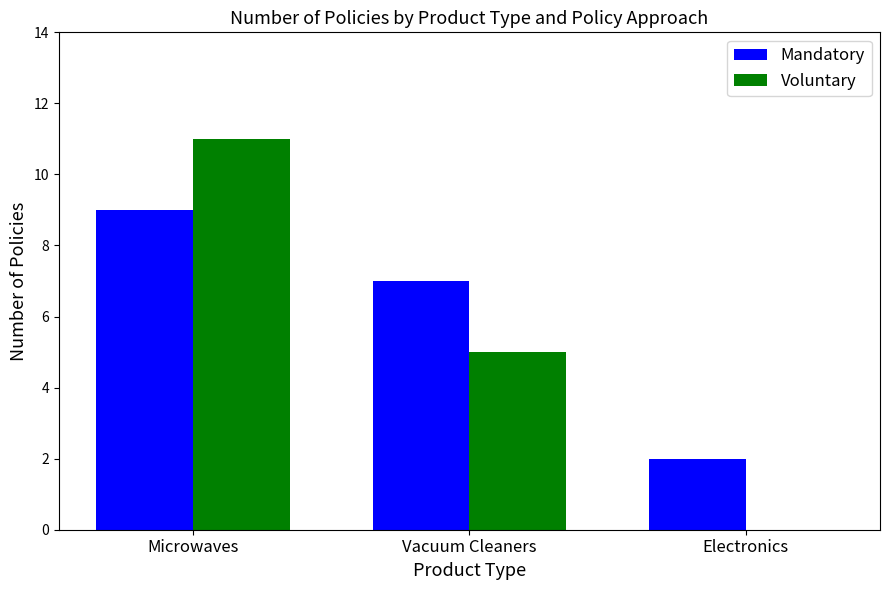

How many positive values does the Voluntary series have?

2